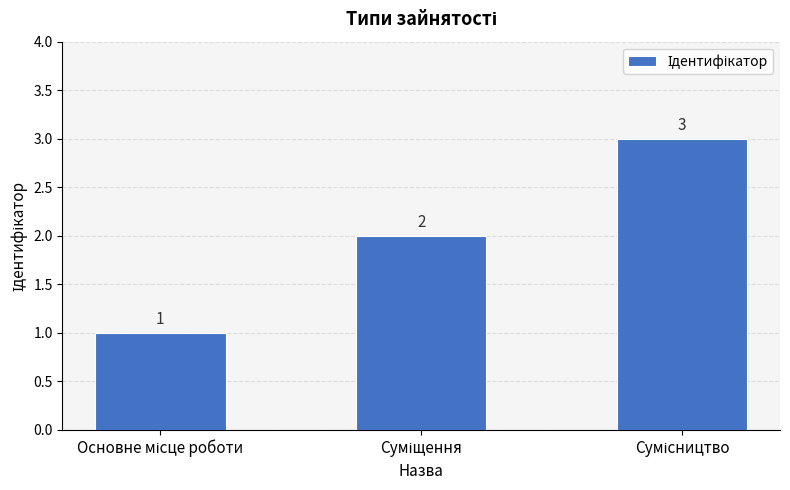

Count the values in the range 1 to 3.

3